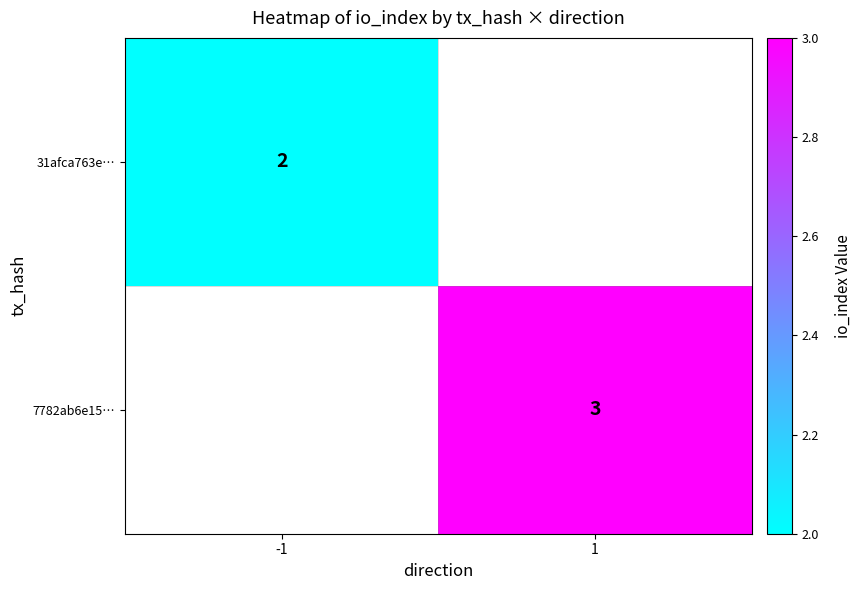

The value of 7782ab6e15… at 1 is 3. True or false?

True